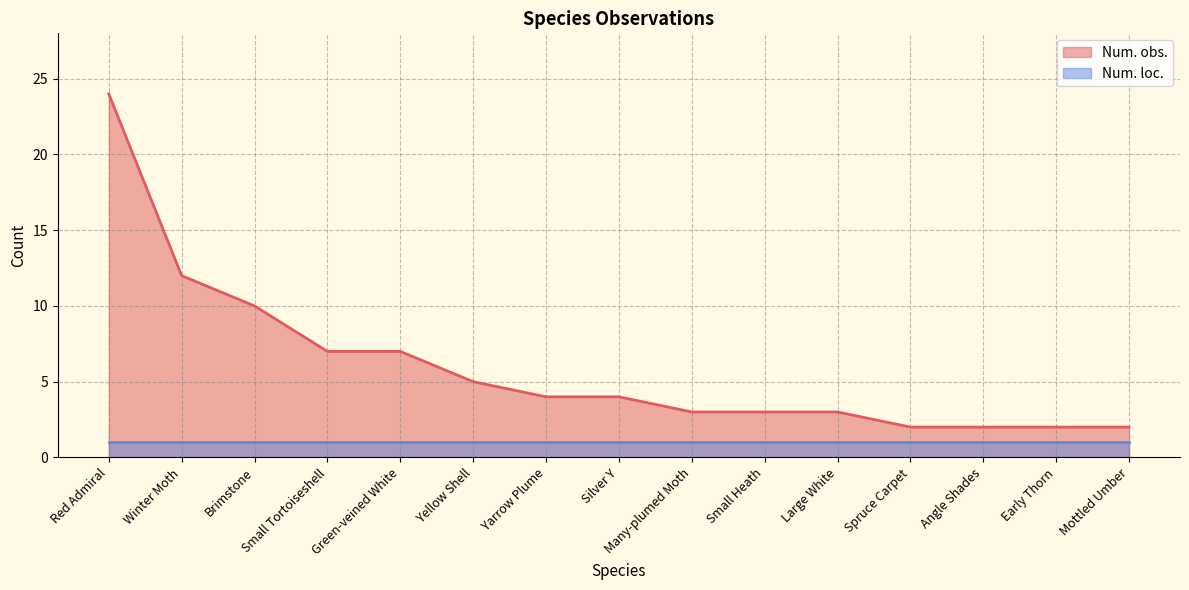

What is the label of the 1st point from the left?

Red Admiral